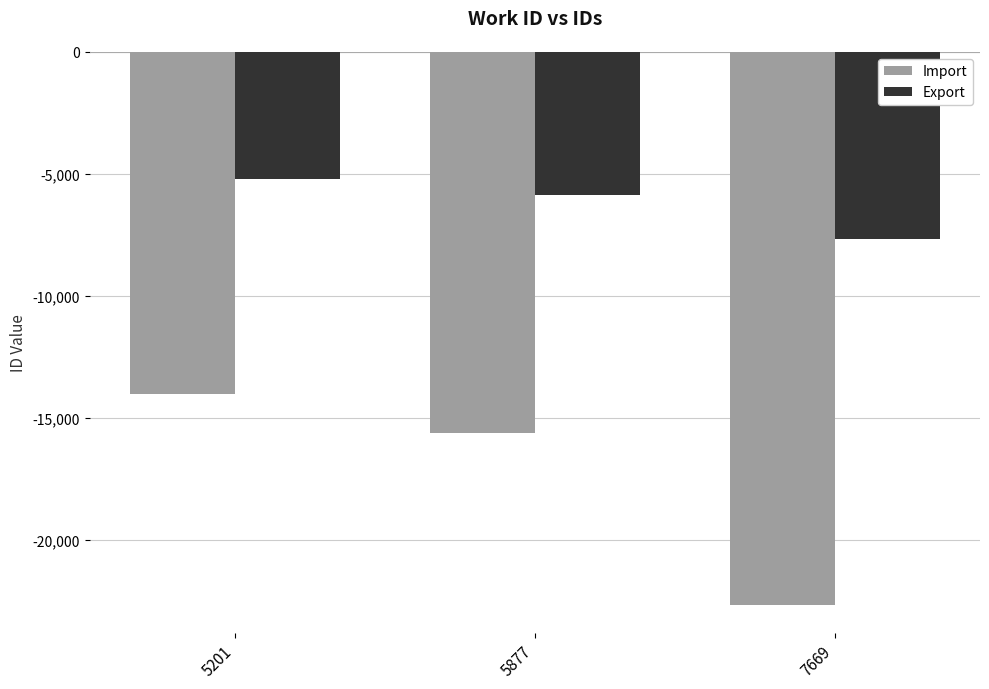

Reading left to right, list all the values displayed in this chart.

Import: 5201=-14009	5877=-15630	7669=-22687
Export: 5201=-5201	5877=-5877	7669=-7669